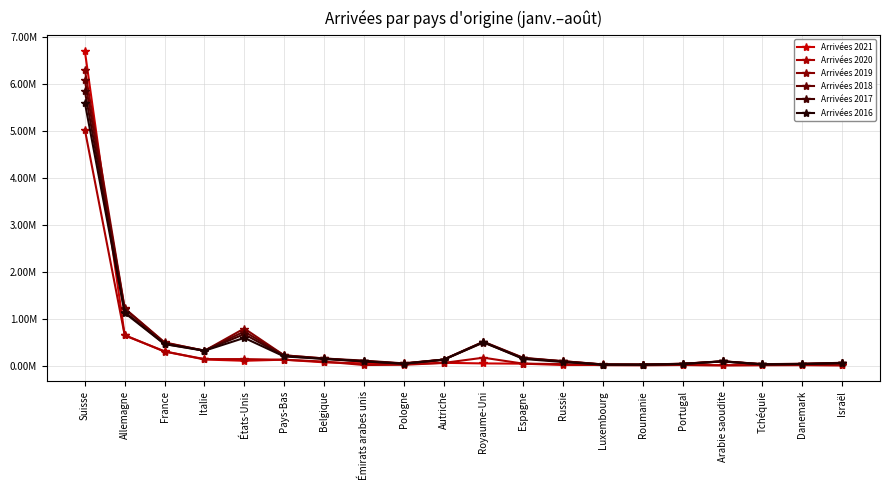

Is this an area chart (filled region under the line)?

No